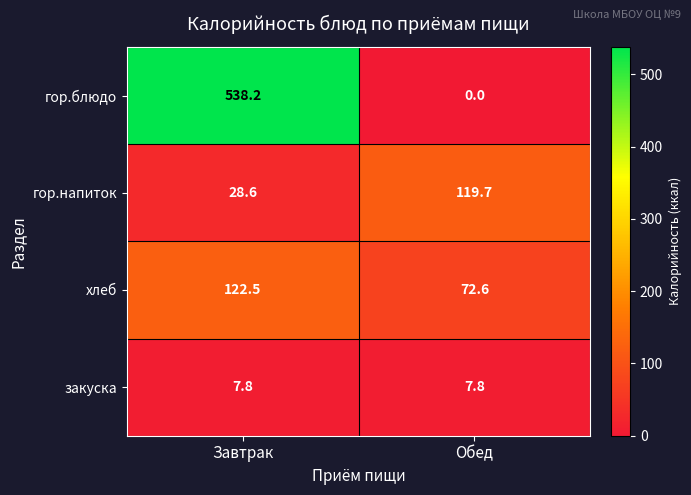

The value of хлеб at Обед is 106.6. True or false?

False